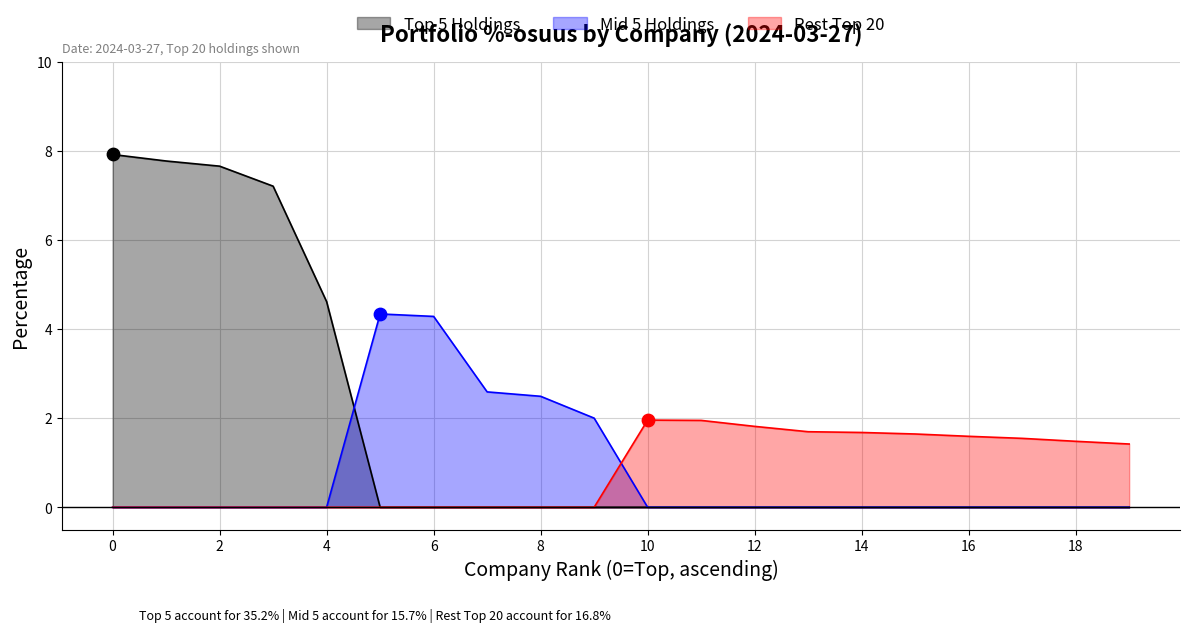

Which series has the largest range (max minus min)?

Top 5 Holdings